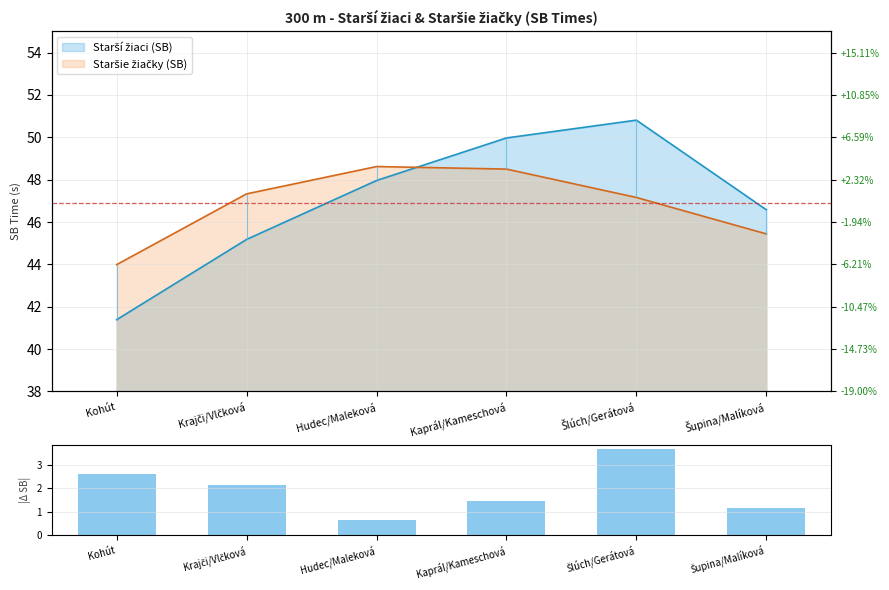

Is it true that the value at Krajči/Vlčková is 0.9?

False